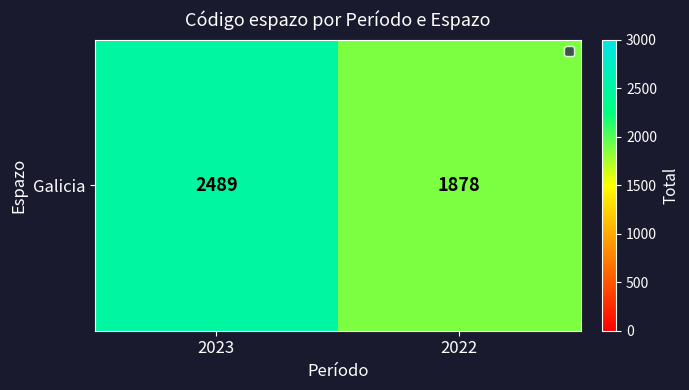

What is the difference between the maximum and minimum values?

611